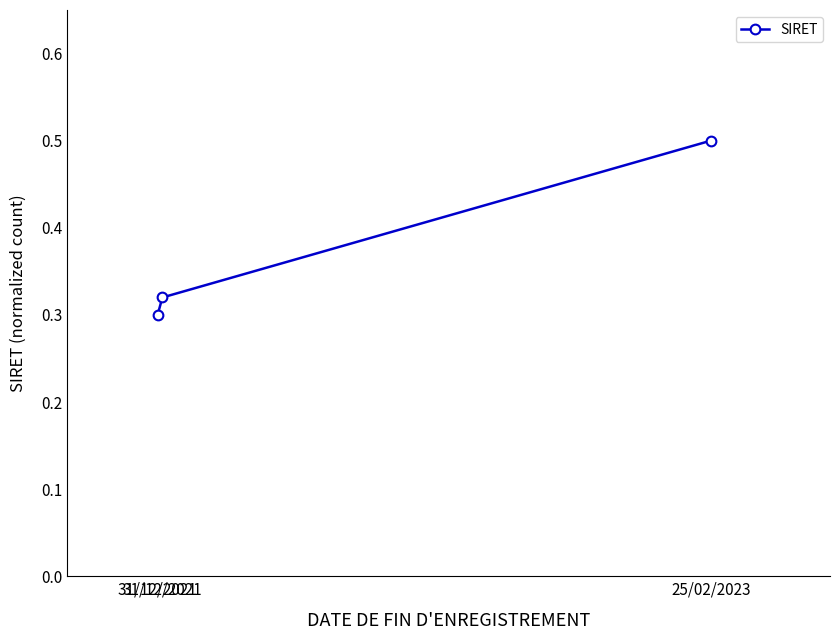

Does the chart have visible grid lines?

No